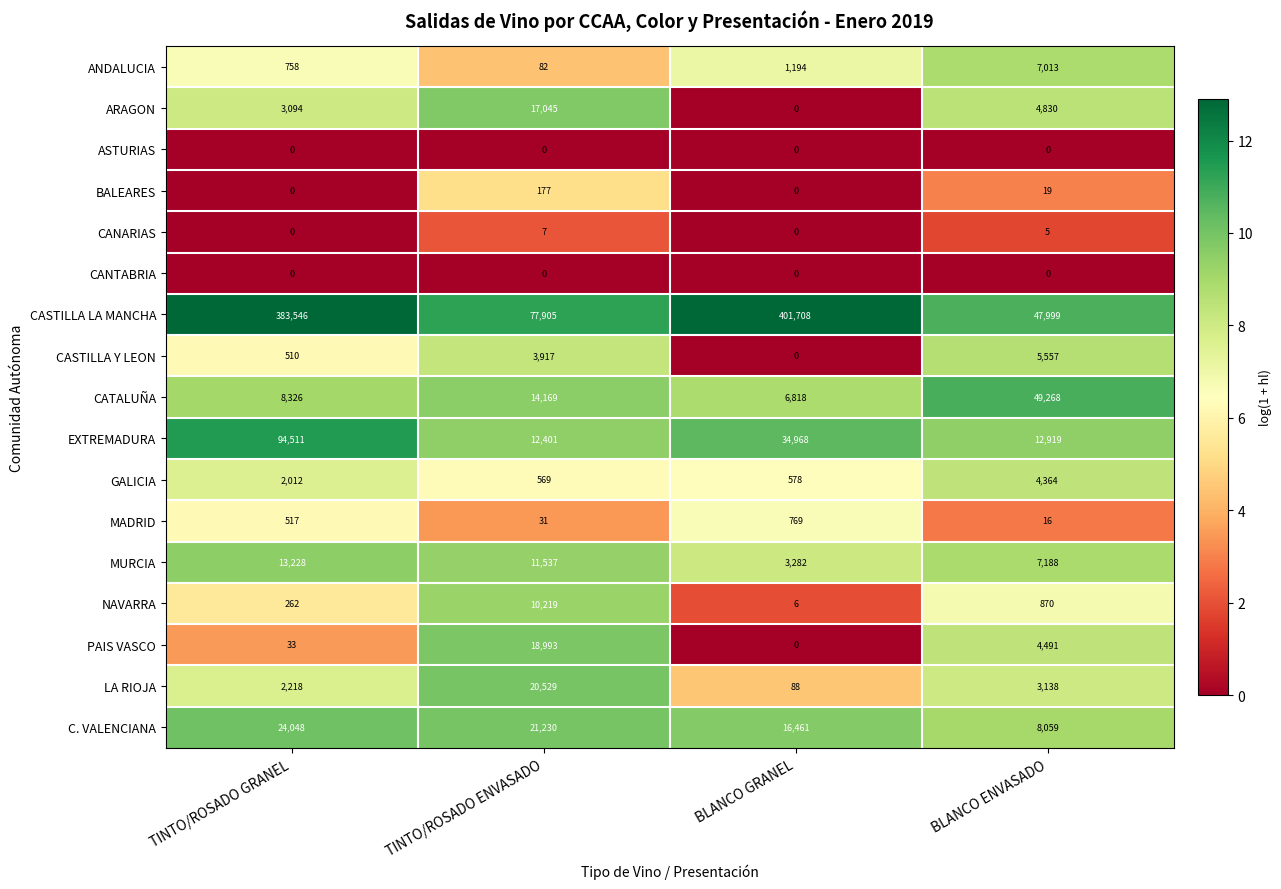

What is the spread (max minus min) of values at TINTO/ROSADO ENVASADO?

77905